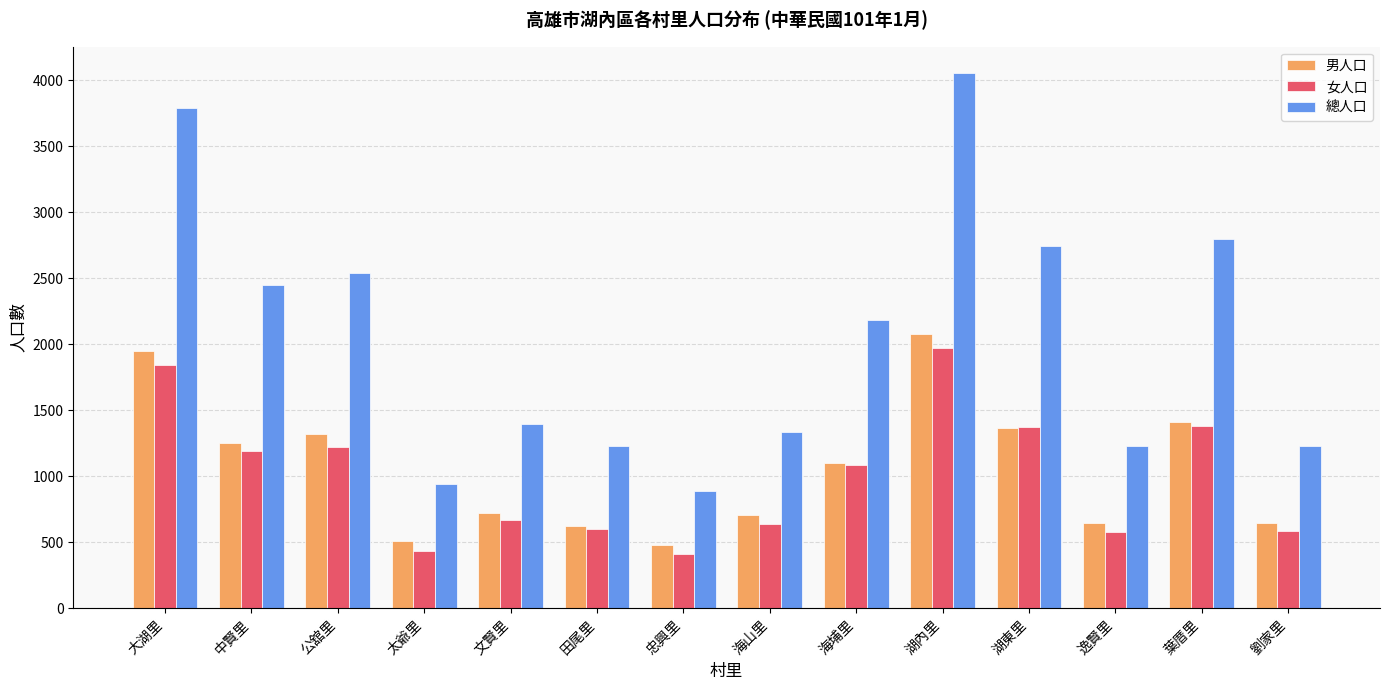

What is the average value of the 男人口 series?

1059